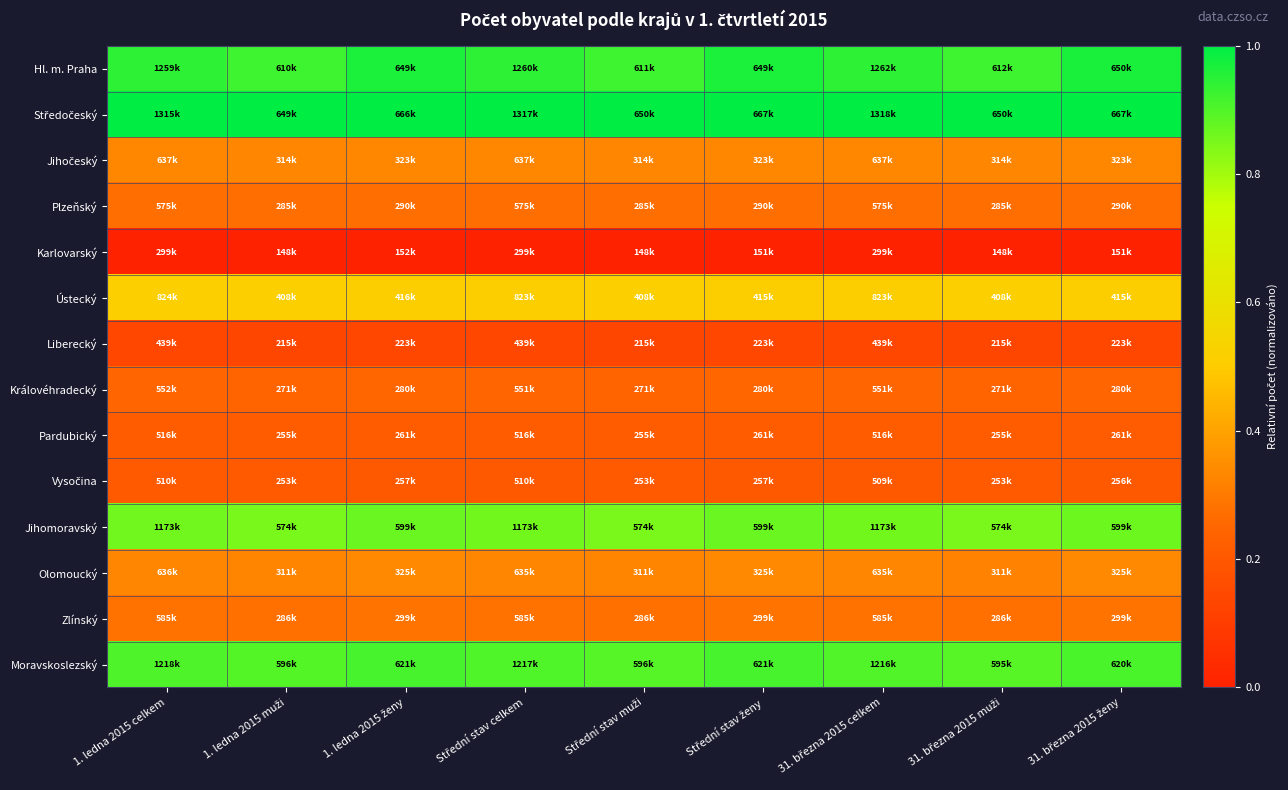

How many distinct data groups are displayed?

14